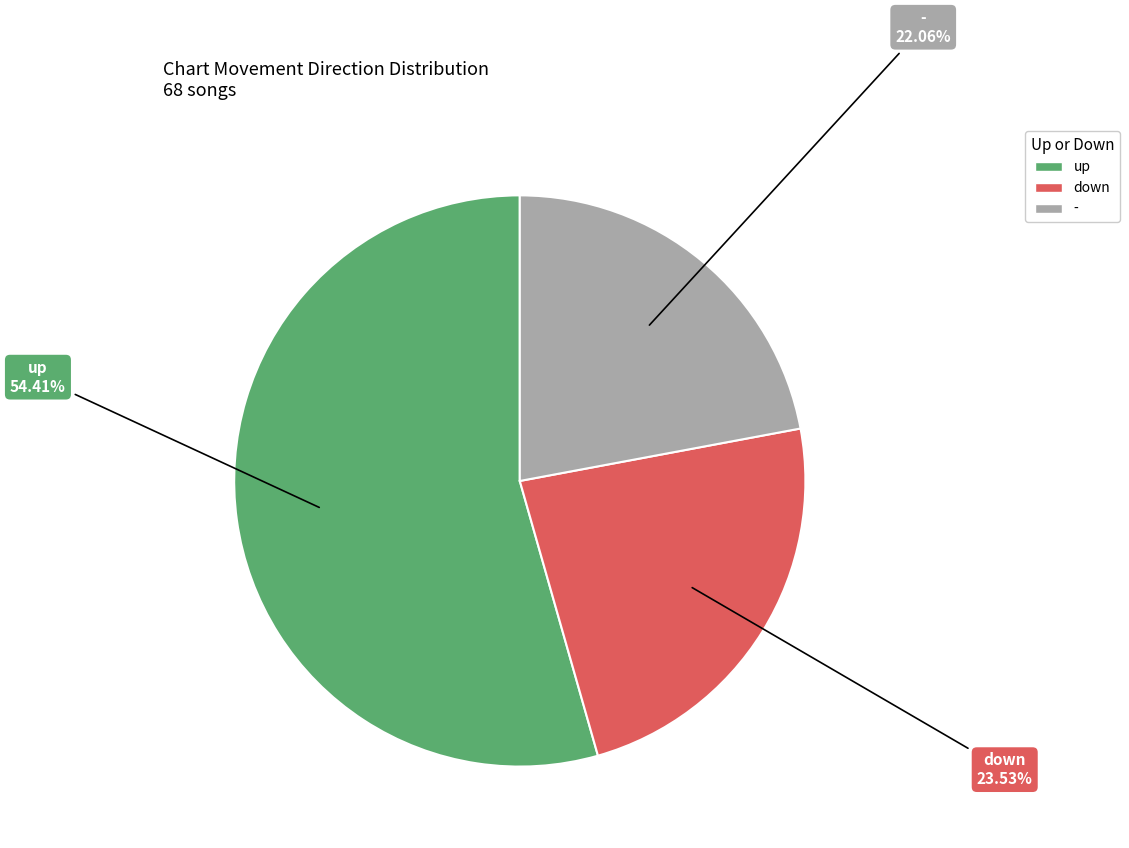

How many slices are in this pie chart?

3